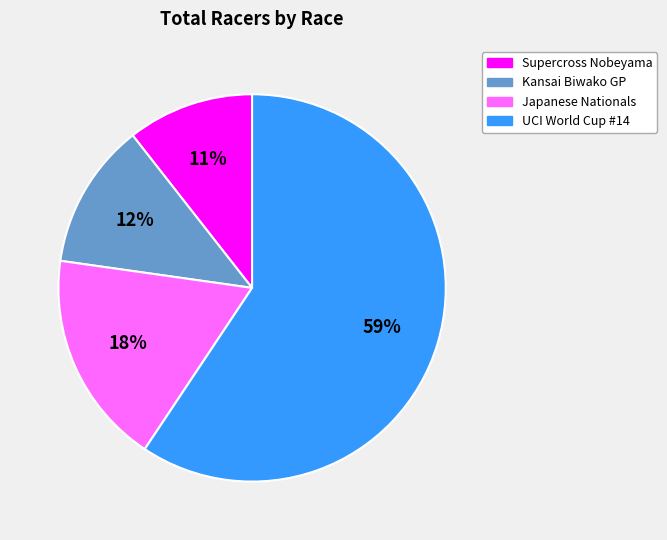

Count the number of slices in the pie.

4